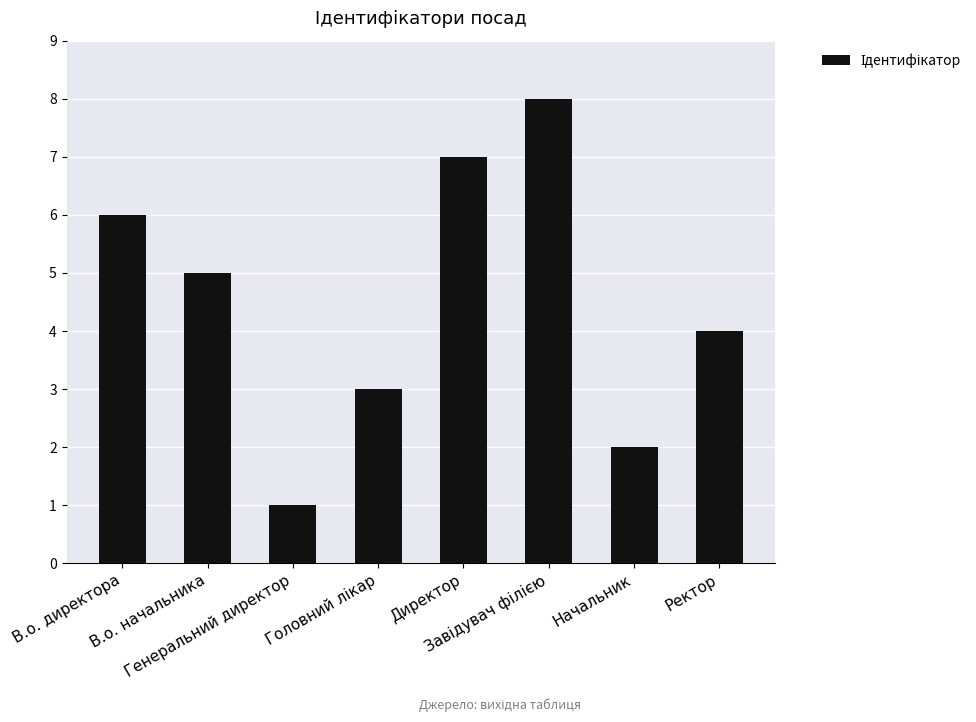

What is the maximum value shown in the chart?

8